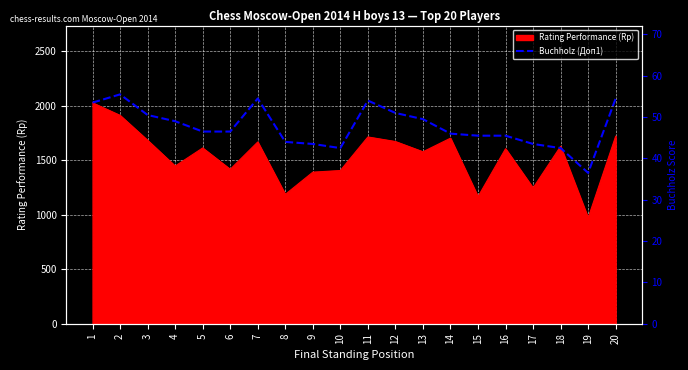

What is the lowest value of the Rating Performance (Rp) series?

971